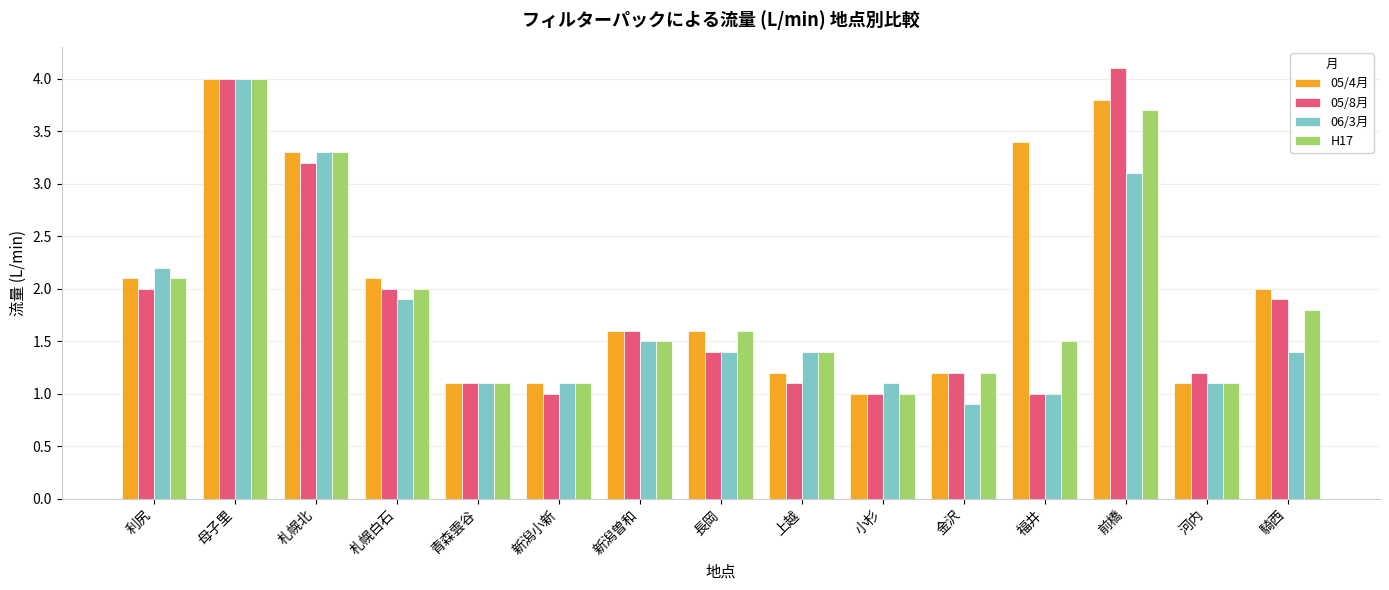

True or false: H17 has a value of 1.1 at 新潟小新.

True